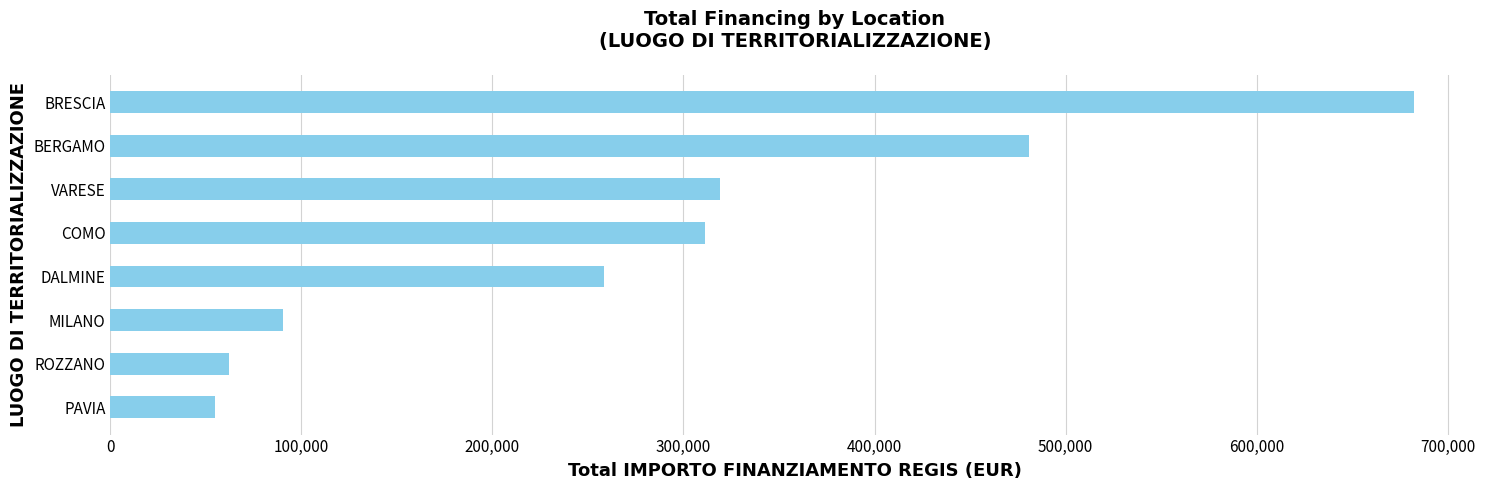

What is the sum of the values at MILANO and ROZZANO?

152331.1